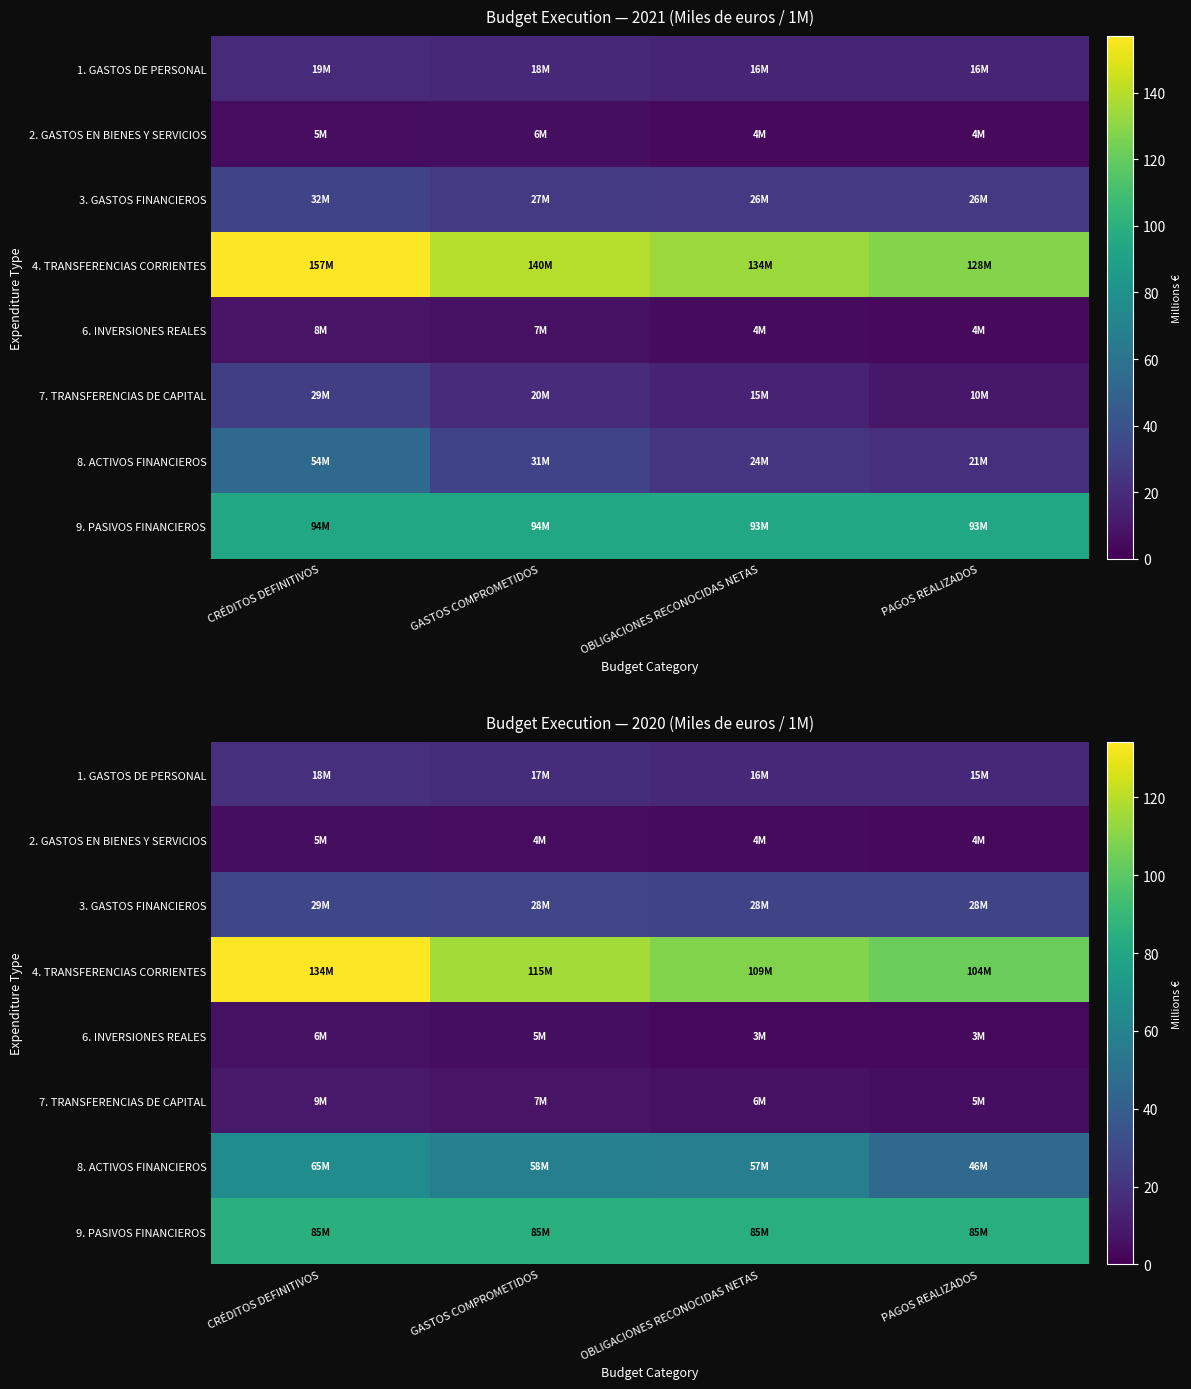

The 3. GASTOS FINANCIEROS series shows 44.7 at OBLIGACIONES RECONOCIDAS NETAS. True or false?

False